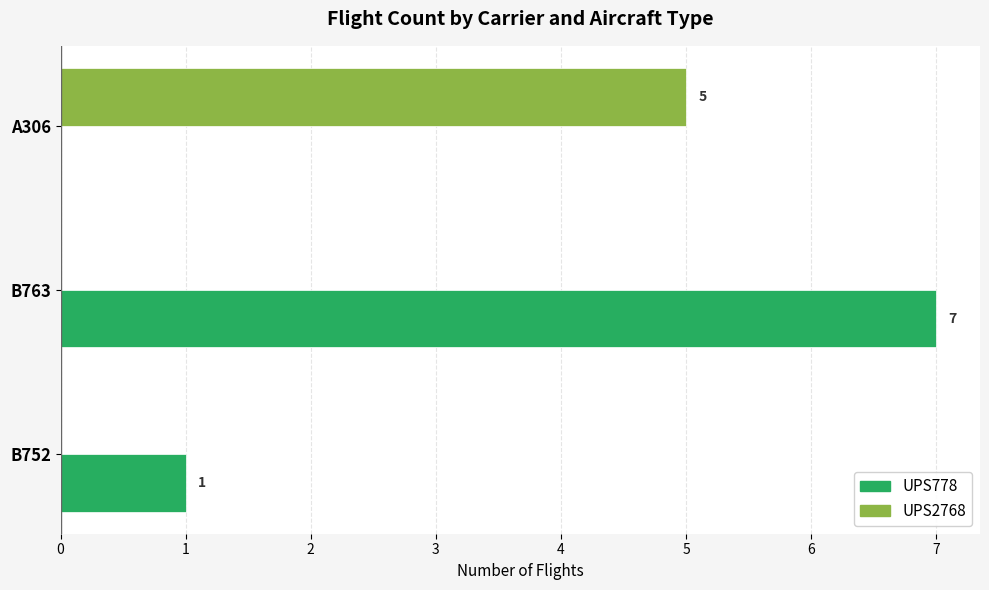

Which series has the largest total across all categories?

UPS778